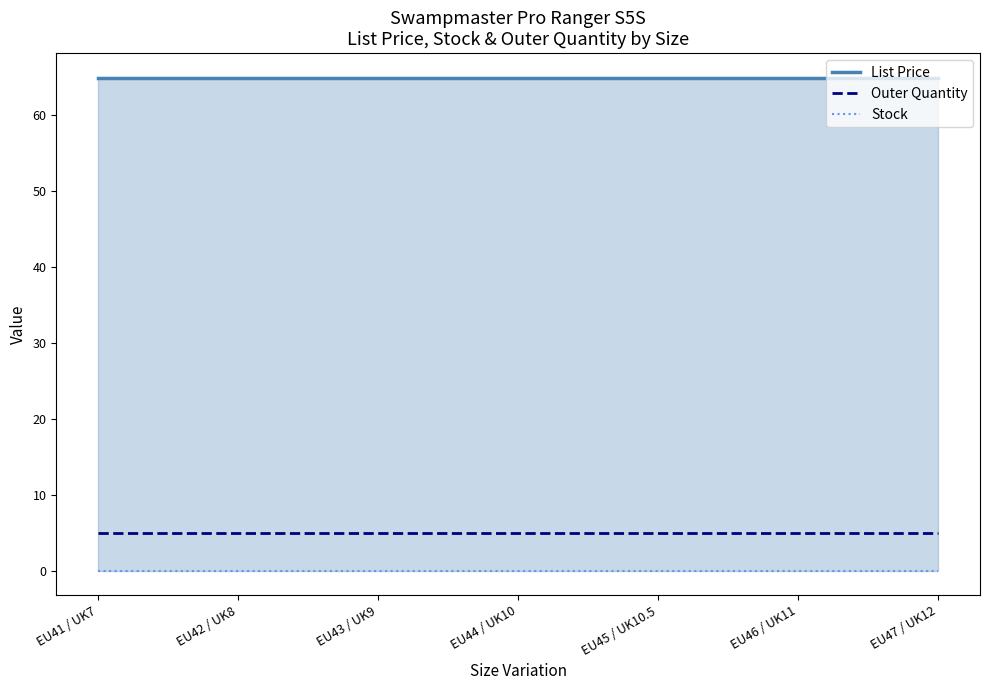

What is the spread (max minus min) of values at EU44 / UK10?

65.0